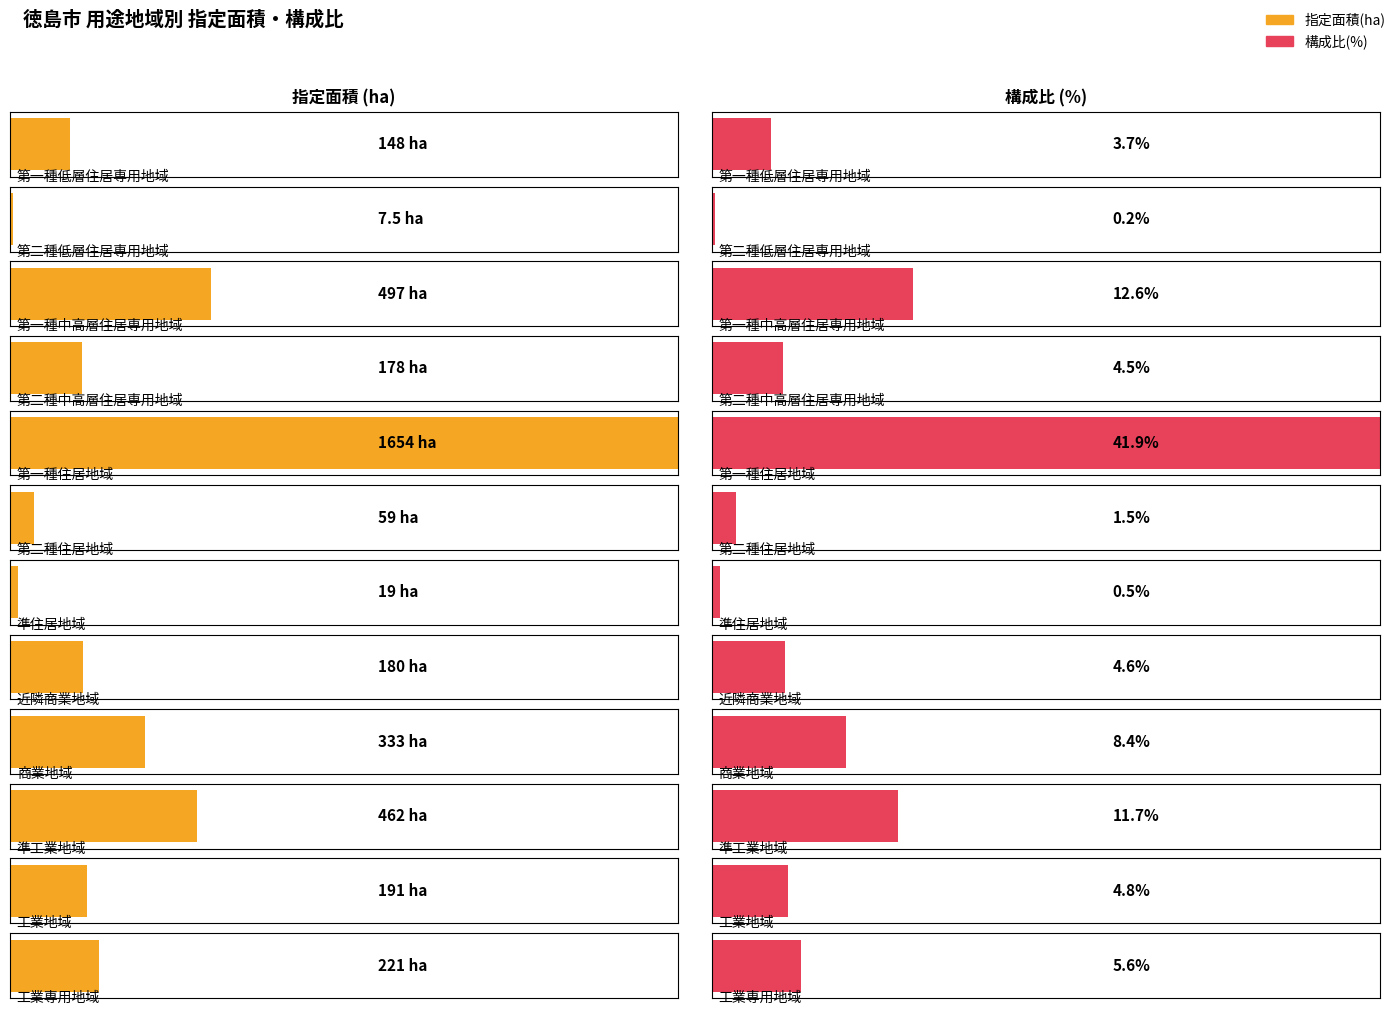

Which series changed the most between 第二種低層住居専用地域 and 第一種中高層住居専用地域?

指定面積(ha)